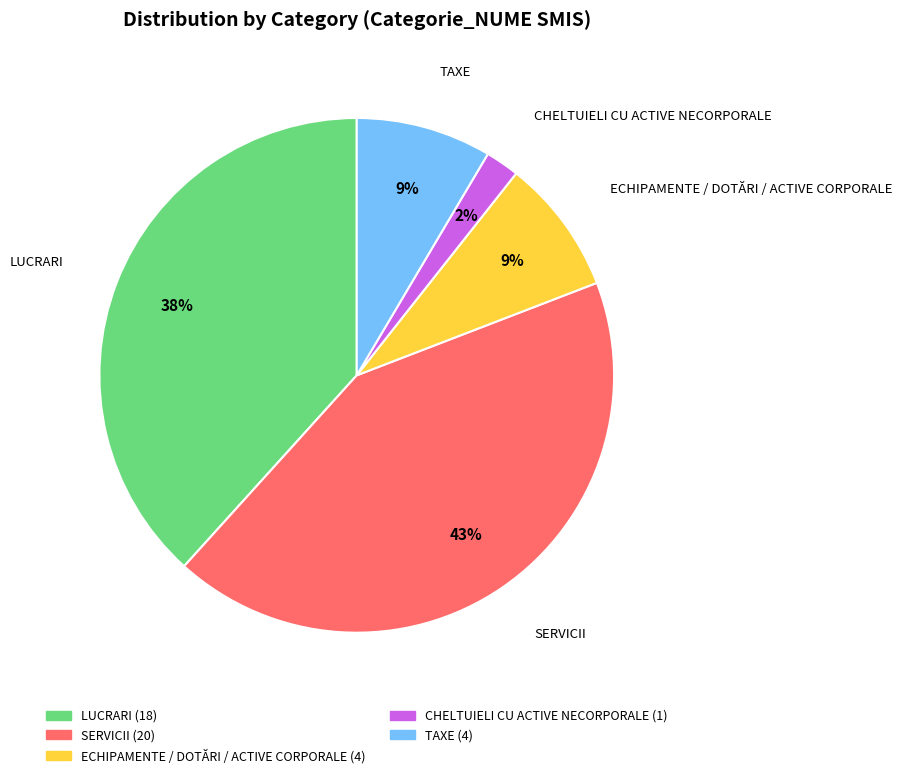

Count the number of slices in the pie.

5